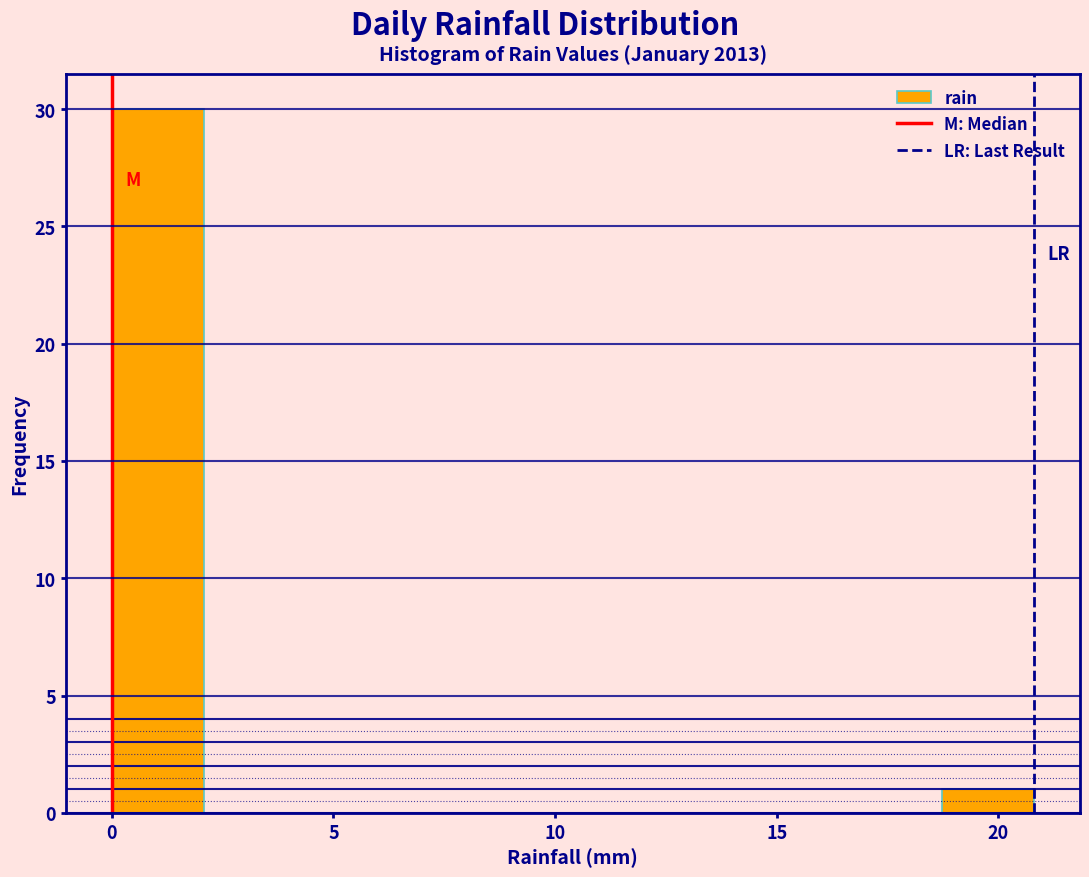

Reading left to right, list every bar in this chart as the range it spans on the x-axis followed by its height. Neither the bar edges nor the heights are printed on the chart, so give them approximately, as read against the axes.

0.0 to 2.0: 30
2.0 to 4.0: 0
4.0 to 6.0: 0
6.0 to 8.5: 0
8.5 to 10.5: 0
10.5 to 12.5: 0
12.5 to 14.5: 0
14.5 to 16.5: 0
16.5 to 18.5: 0
18.5 to 21.0: 1